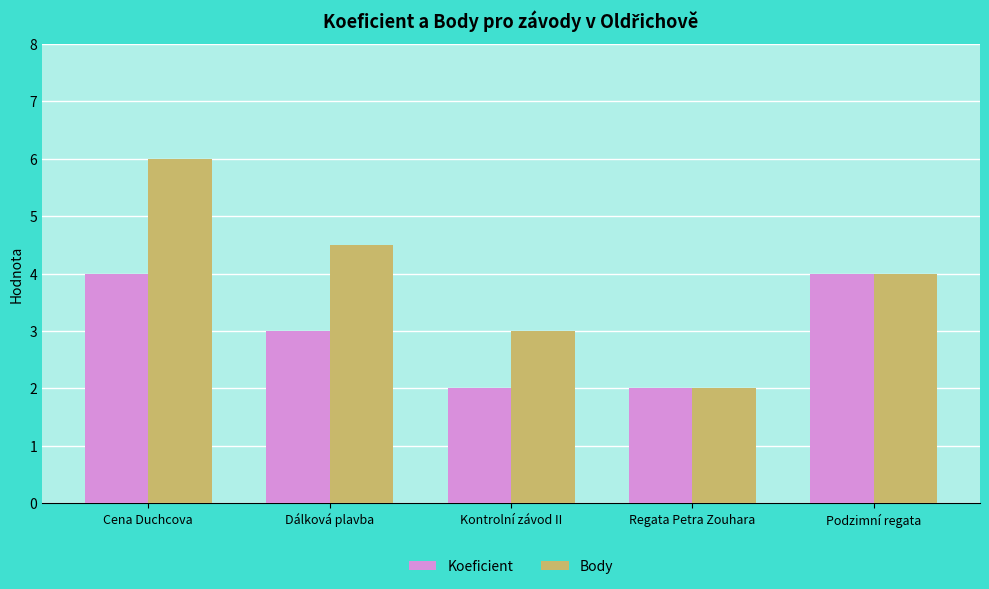

How many Koeficient values are between 2 and 4?

5